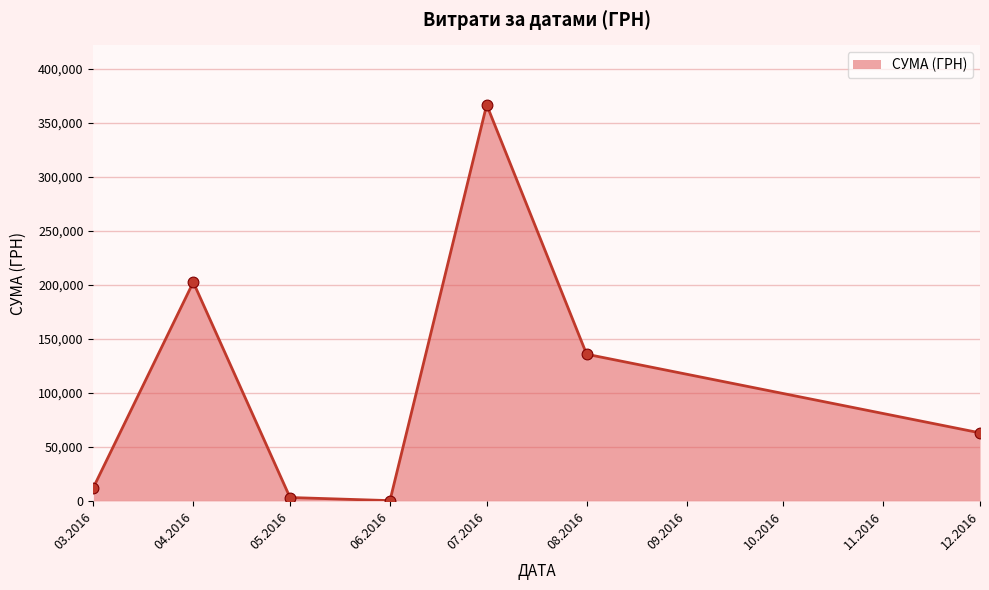

What is the change in value from 04.2016 to 07.2016?

+164356.1